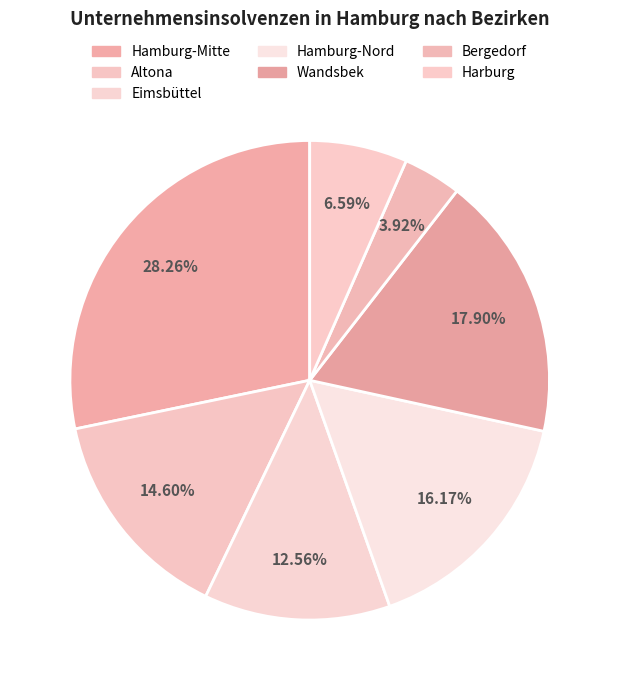

How many segments does this pie chart have?

7